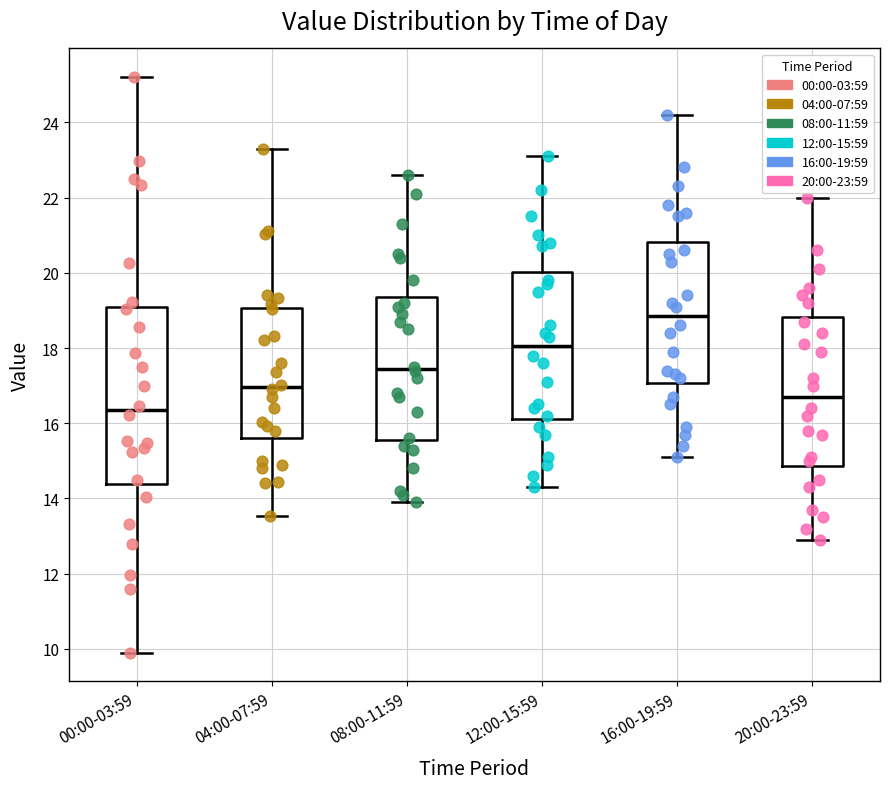

Reading left to right, read every box against the y-axis: the position of its median line, the range the box covers, and the ends of its whiskers. The values are not printed on the chart, so give them approximately, as read against the axis.

00:00-03:59: median 16.4, box 14.4 to 19.0, whiskers 10.0 to 25.2
04:00-07:59: median 17.0, box 15.6 to 19.0, whiskers 13.6 to 23.4
08:00-11:59: median 17.4, box 15.6 to 19.4, whiskers 14.0 to 22.6
12:00-15:59: median 18.0, box 16.2 to 20.0, whiskers 14.4 to 23.2
16:00-19:59: median 18.8, box 17.0 to 20.8, whiskers 15.2 to 24.2
20:00-23:59: median 16.8, box 14.8 to 18.8, whiskers 13.0 to 22.0